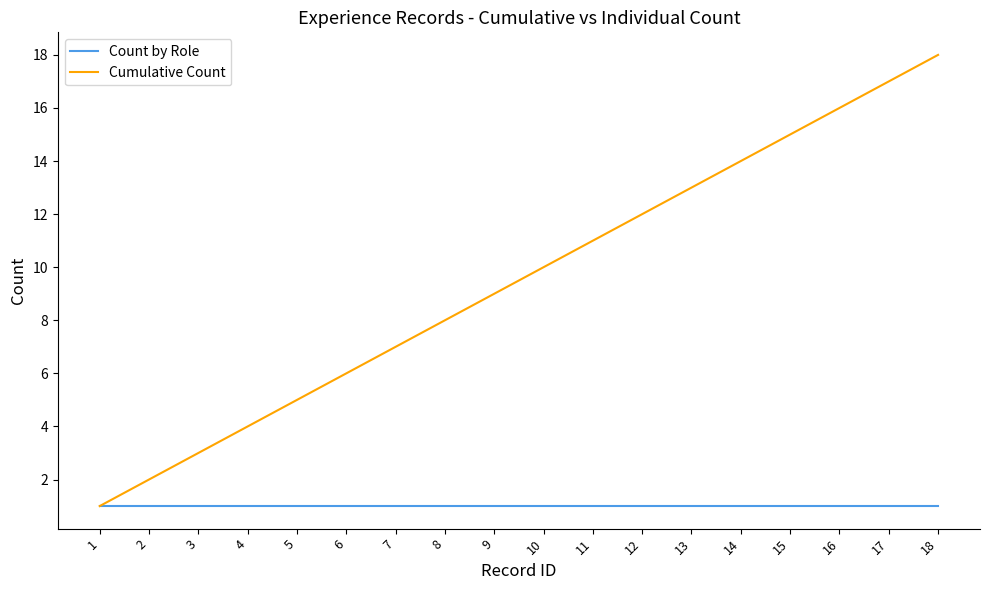

How many lines are shown in the chart?

2